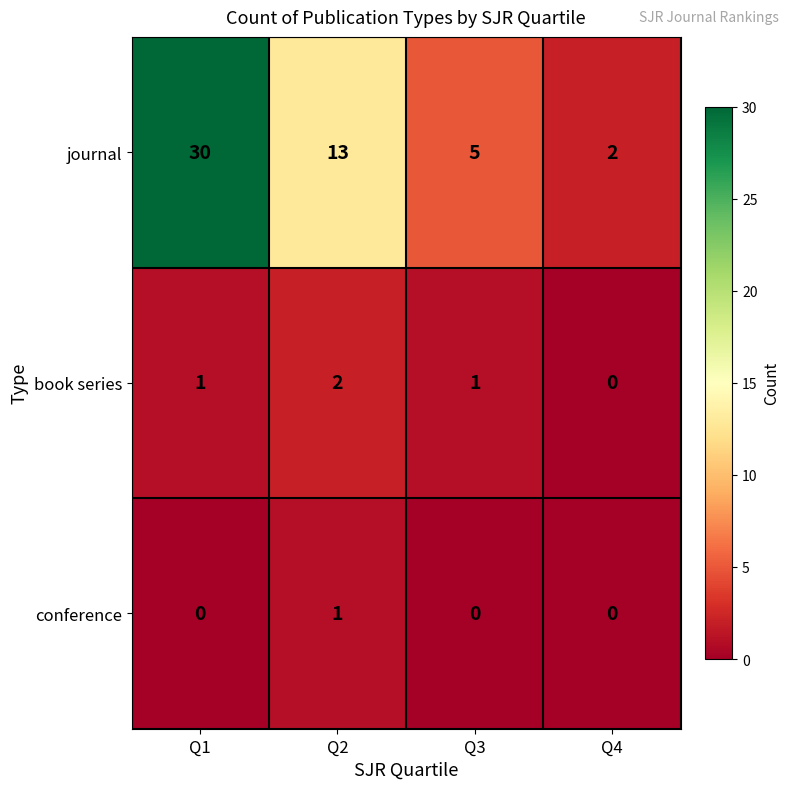

The value of conference at Q3 is 1. True or false?

False